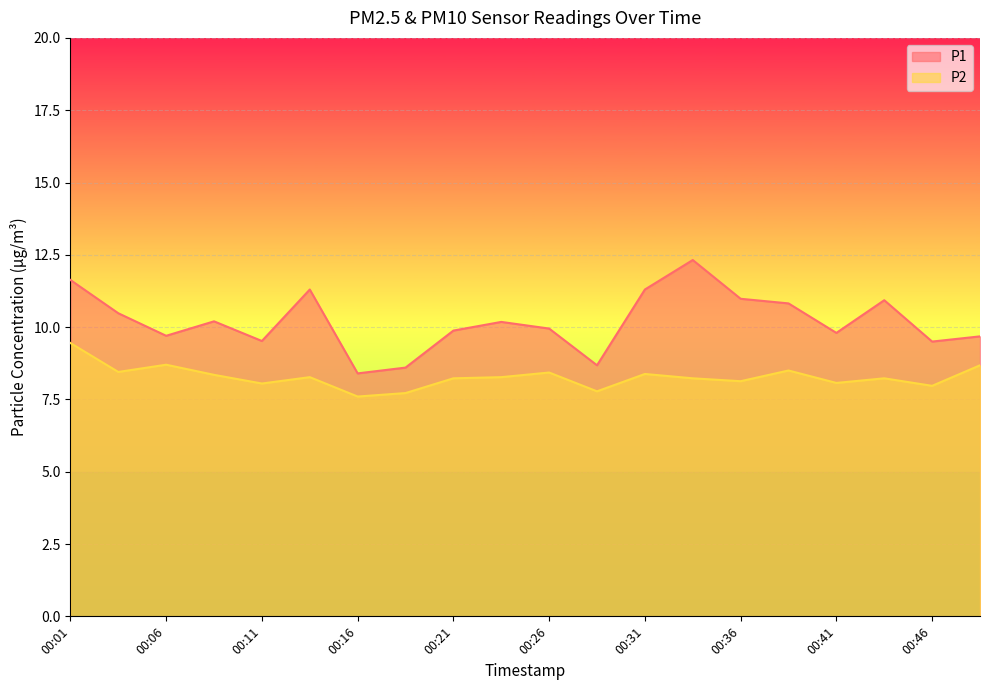

What is the sum of the P2 values at 00:06 and 00:18?

16.4